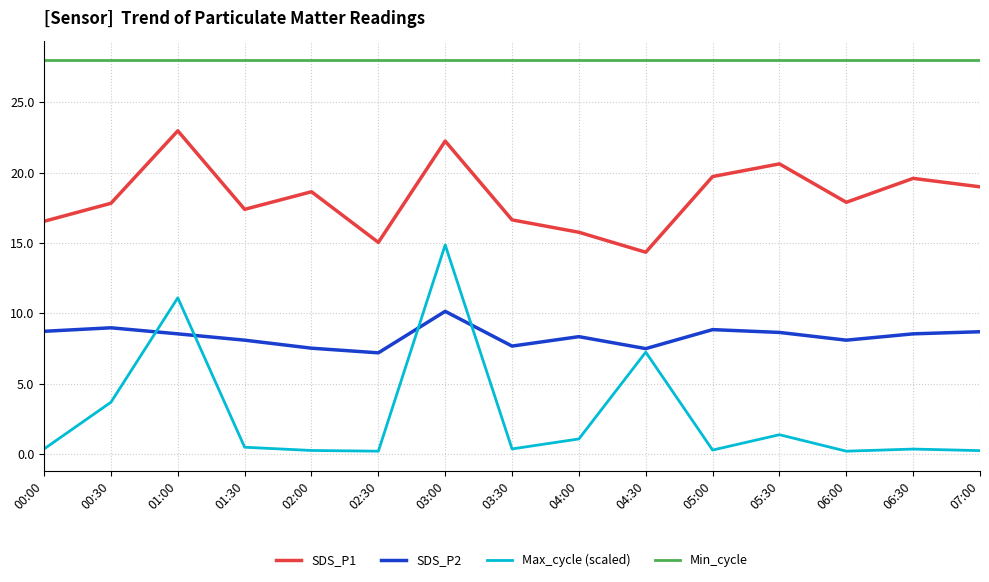

Rank the series by their average value, from lowest to highest.

Max_cycle (scaled), SDS_P2, SDS_P1, Min_cycle